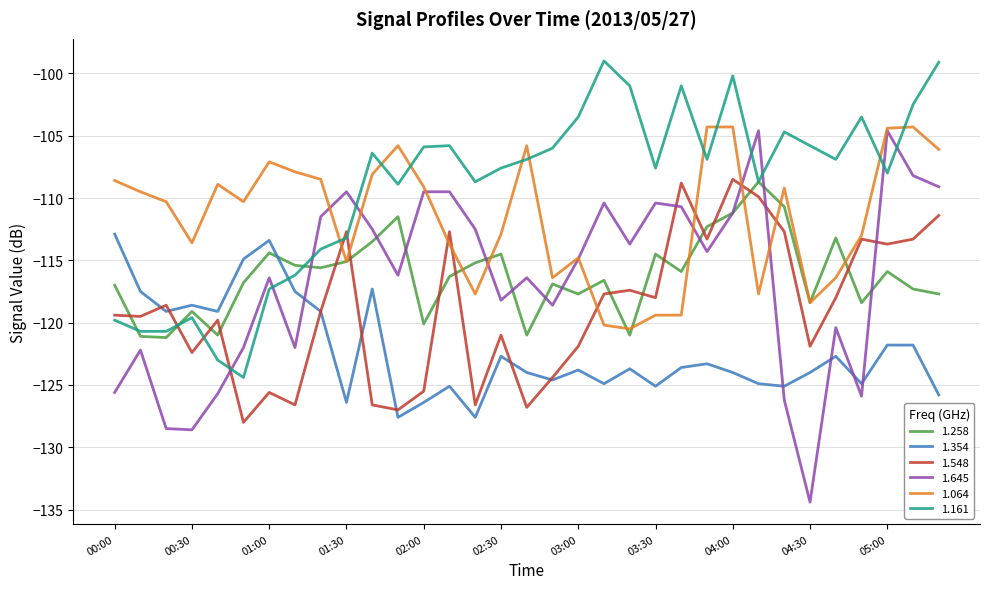

What is the sum of all 1.064 values?

-3681.7